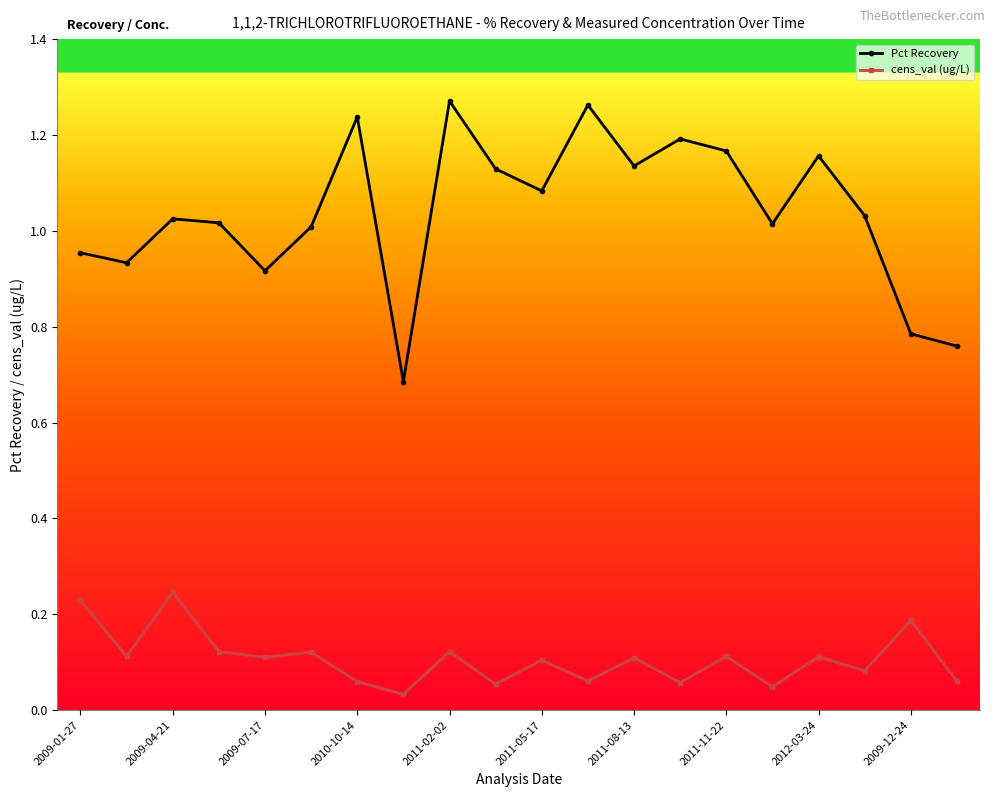

Does the chart display data point markers on the line(s)?

Yes